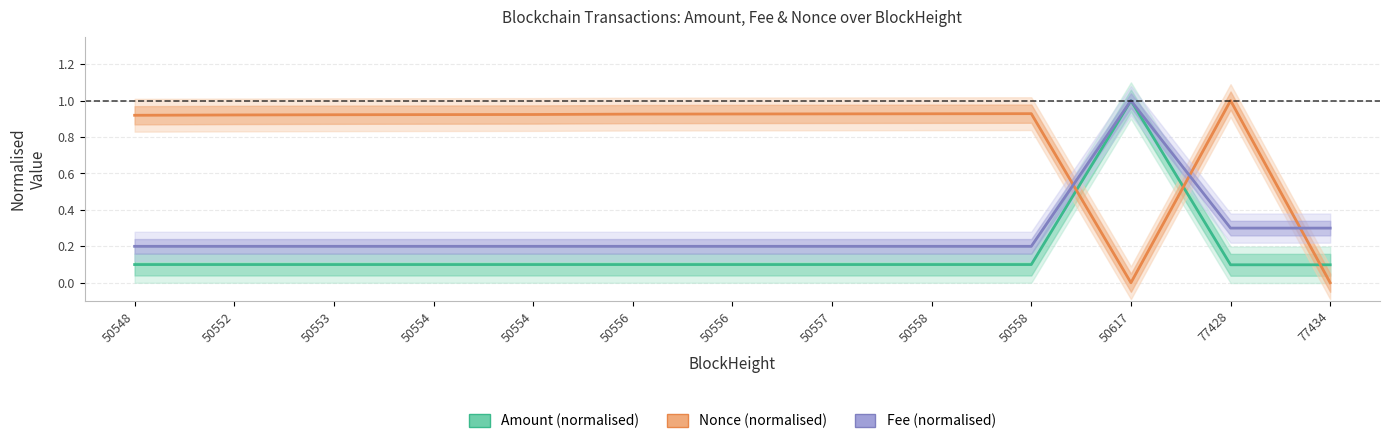

True or false: Nonce (normalised) has more than 1 interior local peaks.

True